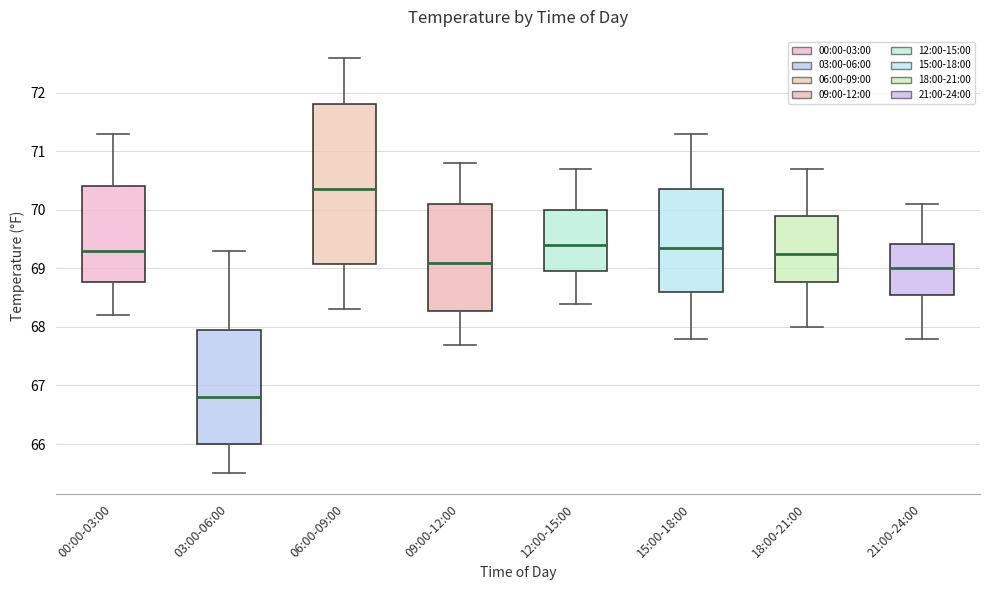

Reading left to right, read every box against the y-axis: the position of its median line, the range the box covers, and the ends of its whiskers. The values are not printed on the chart, so give them approximately, as read against the axis.

00:00-03:00: median 69.3, box 68.8 to 70.4, whiskers 68.2 to 71.3
03:00-06:00: median 66.8, box 66.0 to 68.0, whiskers 65.5 to 69.3
06:00-09:00: median 70.4, box 69.1 to 71.8, whiskers 68.3 to 72.6
09:00-12:00: median 69.1, box 68.3 to 70.1, whiskers 67.7 to 70.8
12:00-15:00: median 69.4, box 69.0 to 70.0, whiskers 68.4 to 70.7
15:00-18:00: median 69.4, box 68.6 to 70.4, whiskers 67.8 to 71.3
18:00-21:00: median 69.3, box 68.8 to 69.9, whiskers 68.0 to 70.7
21:00-24:00: median 69.0, box 68.6 to 69.4, whiskers 67.8 to 70.1